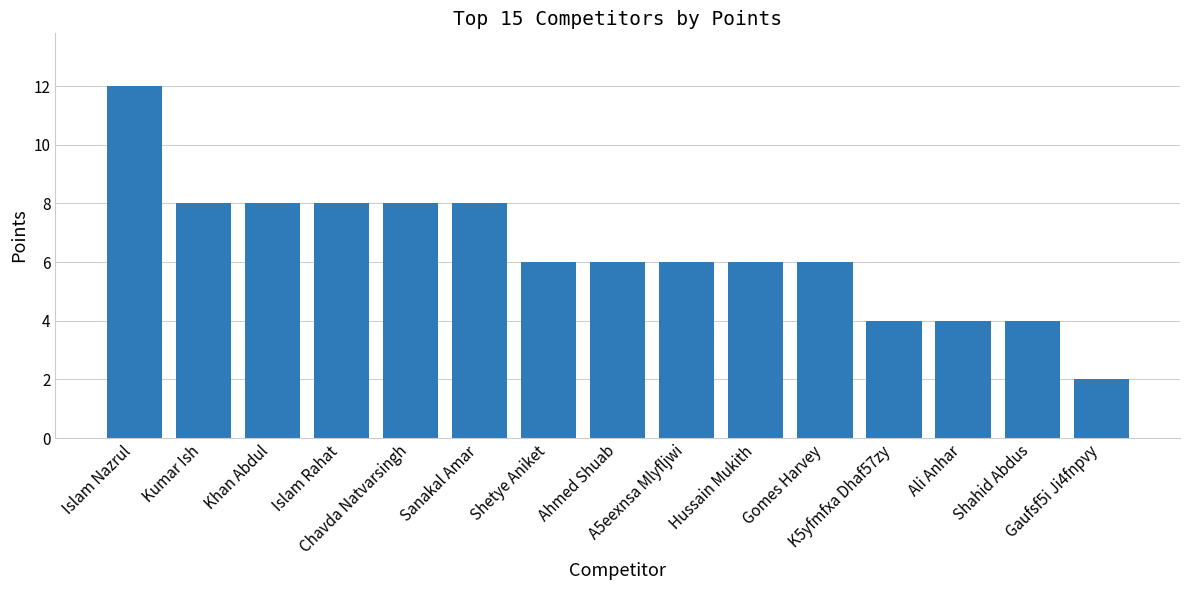

What is the sum of the values at Islam Nazrul and Gaufsf5i Ji4fnpvy?

14